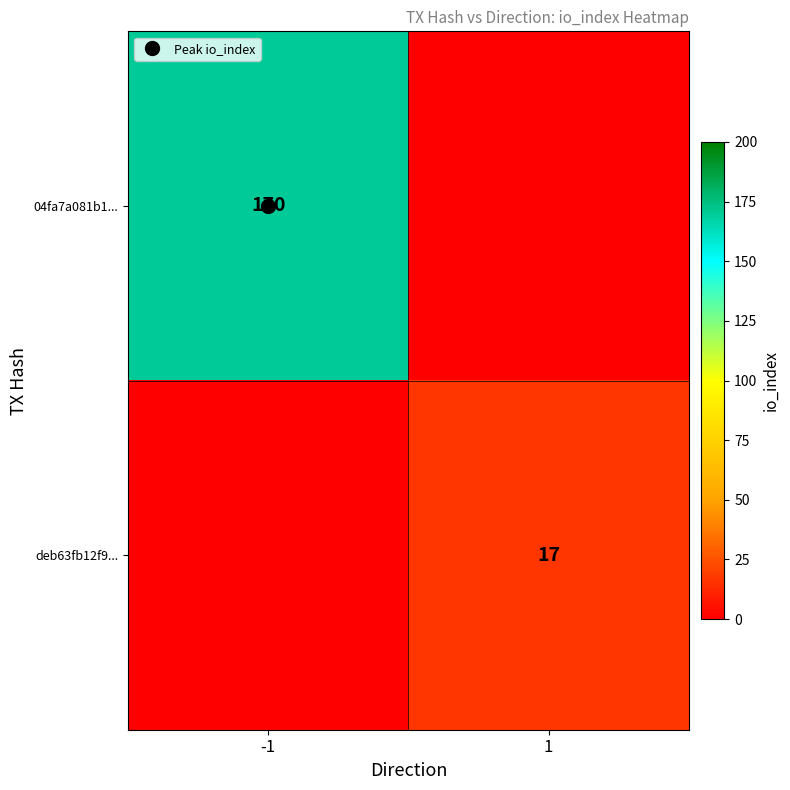

What is the difference between the 04fa7a081b1... values at 1 and -1?

170